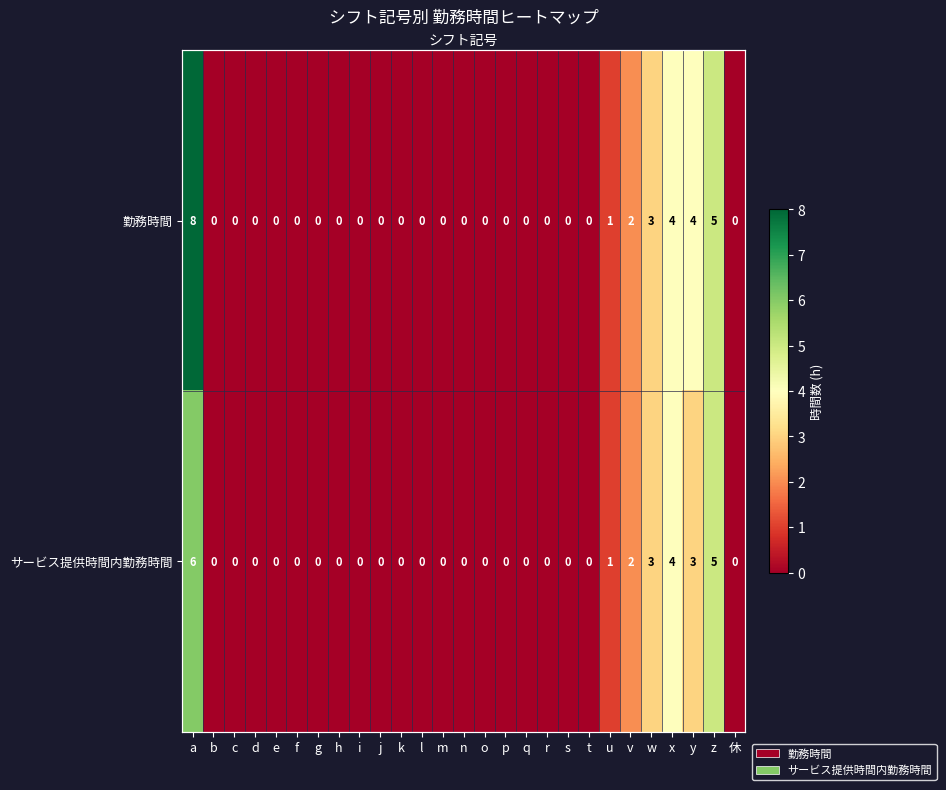

At s, list the series in order from largest to smallest.

勤務時間, サービス提供時間内勤務時間